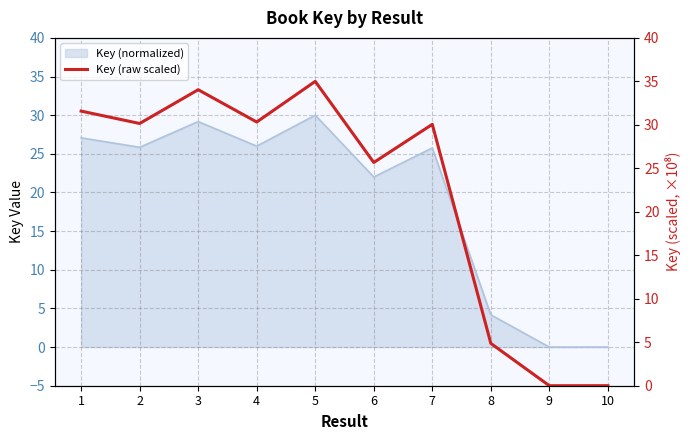

How many lines are shown in the chart?

1